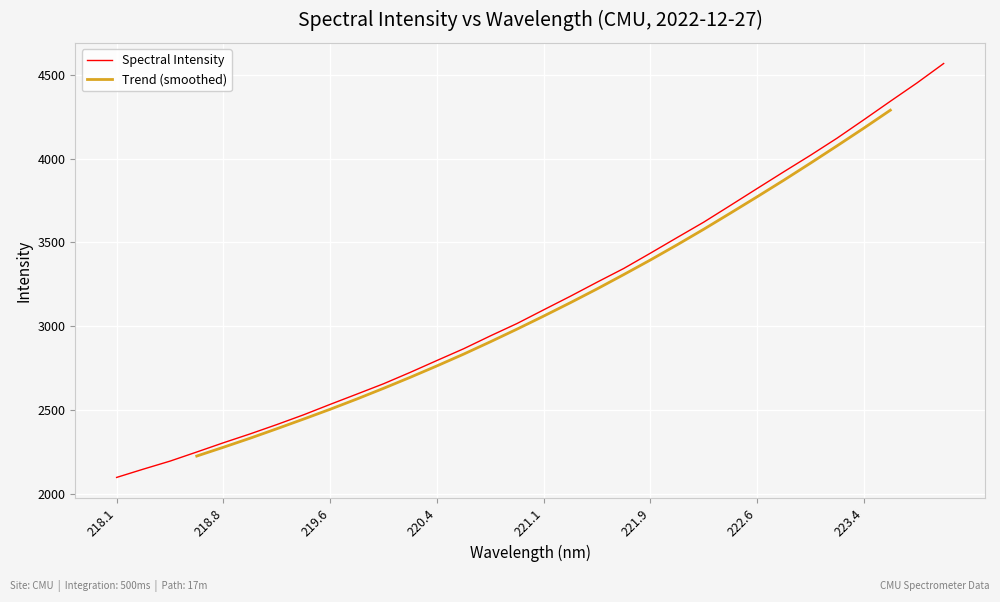

Read the value at 221.6902.

3345.2